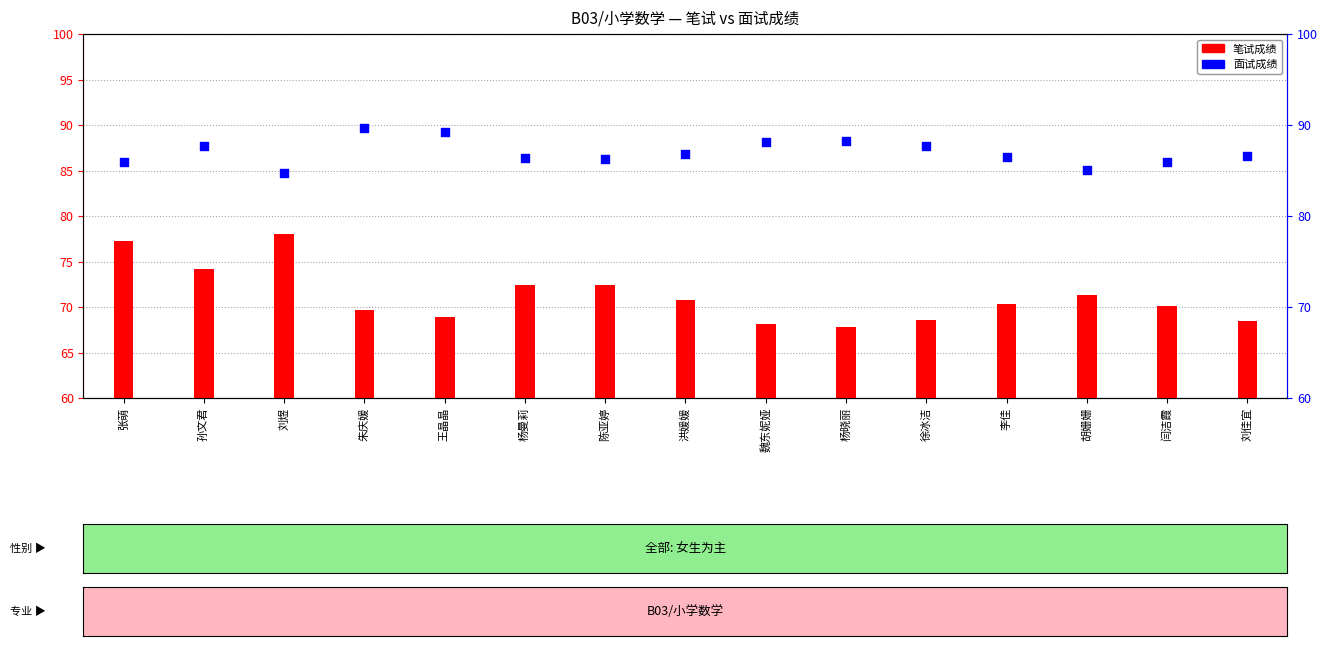

Which series reaches the maximum Y coordinate?

面试成绩